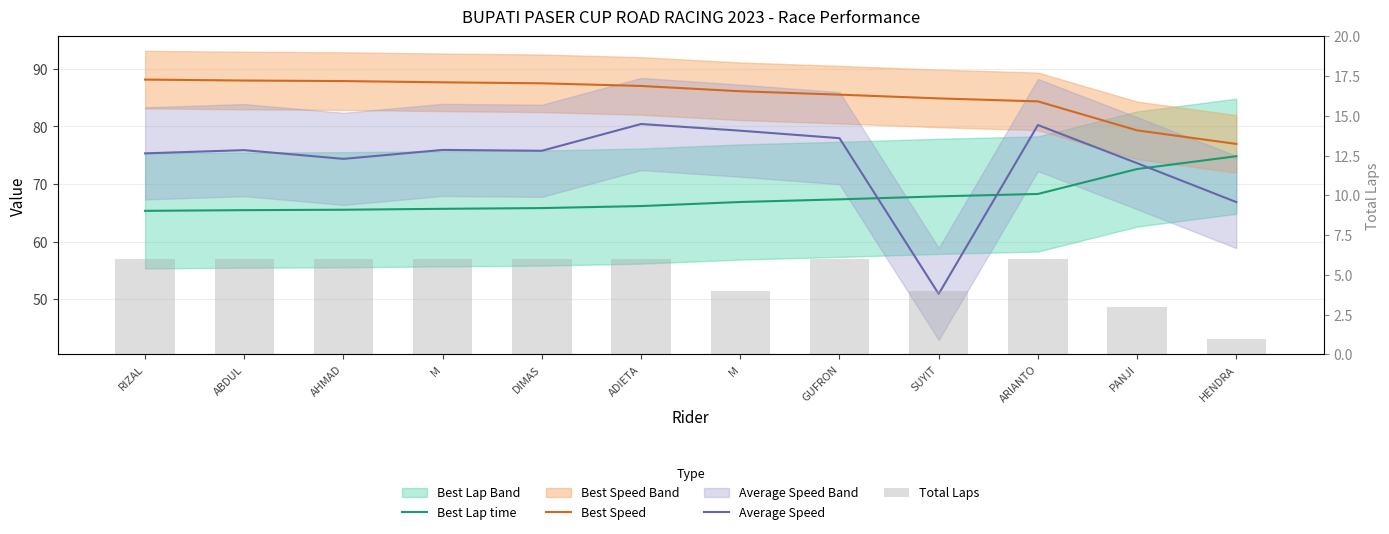

What is the difference between the maximum and minimum values in the Best Lap time series?

9.5